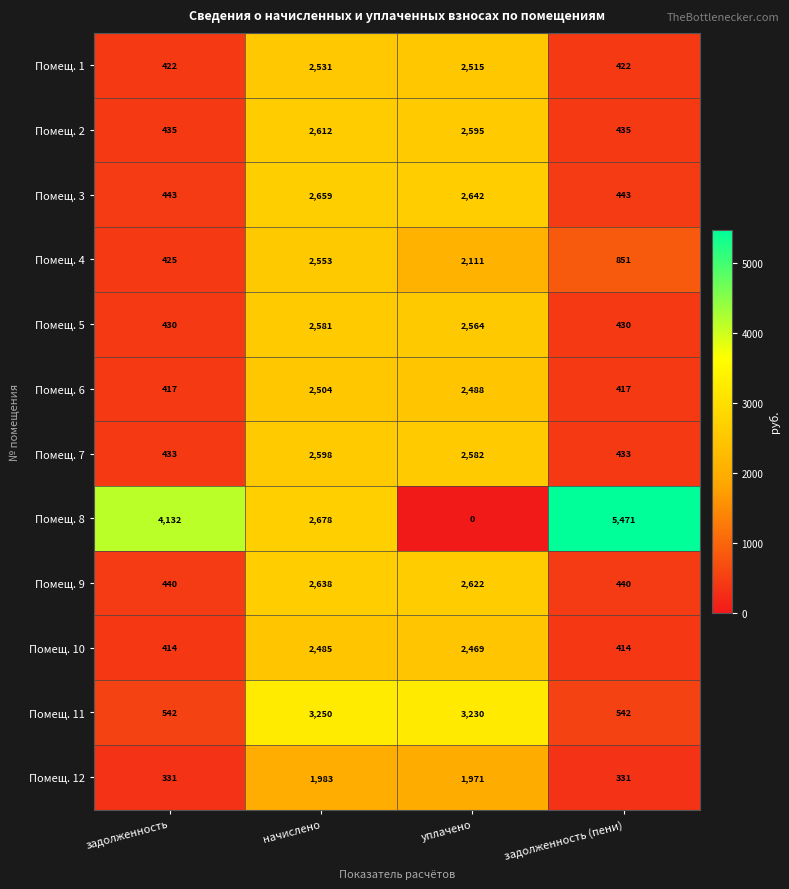

Which series has the widest spread of values?

Помещ. 8